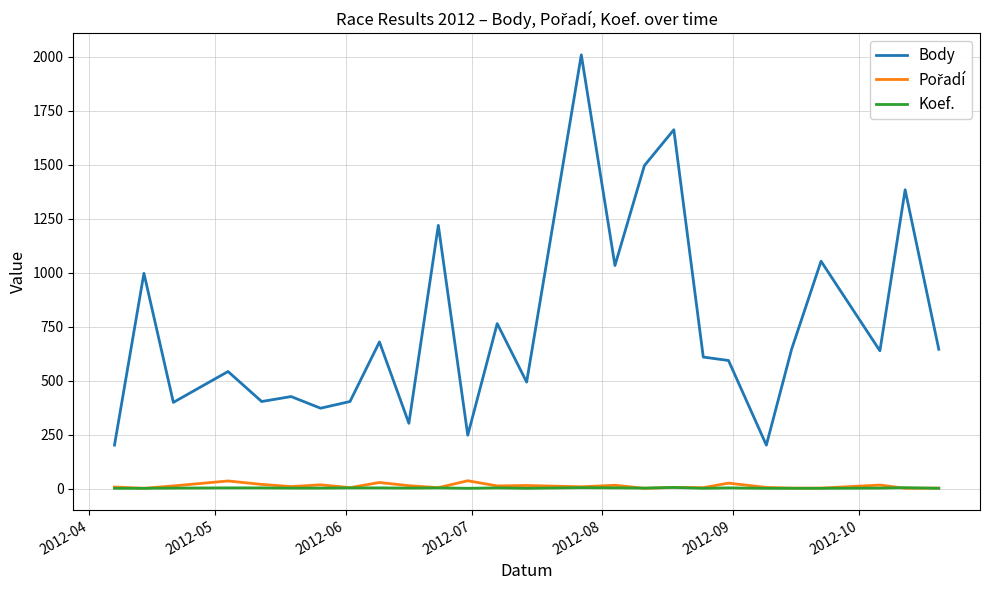

Which series has the largest total across all categories?

Body